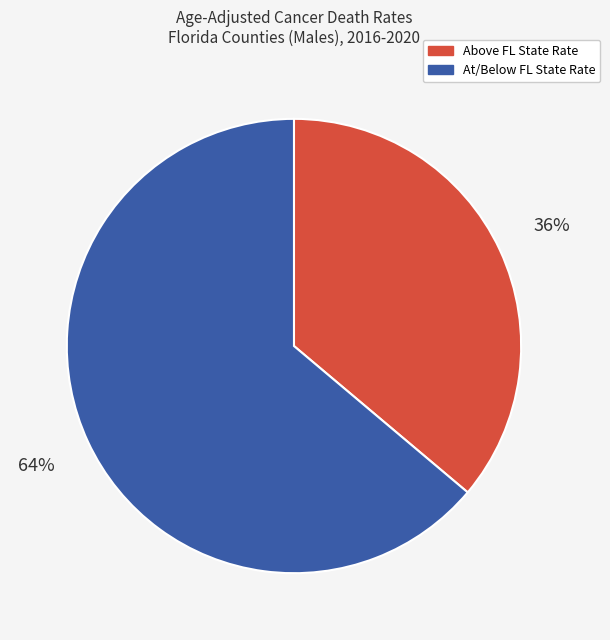

The At/Below FL State Rate slice represents 77% of the pie. True or false?

False